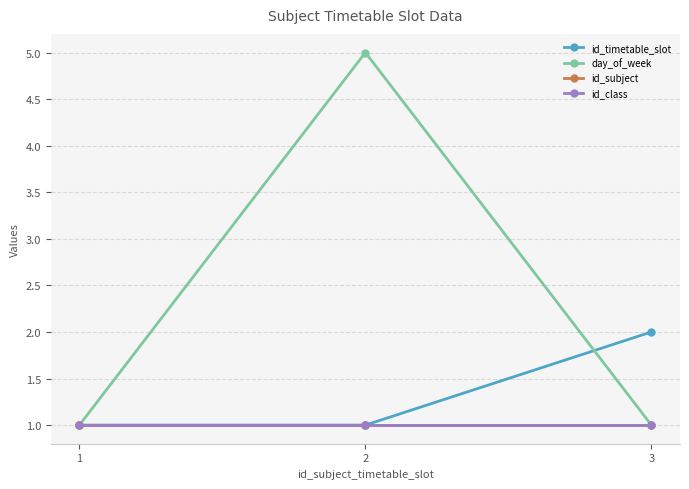

Is this an area chart (filled region under the line)?

No